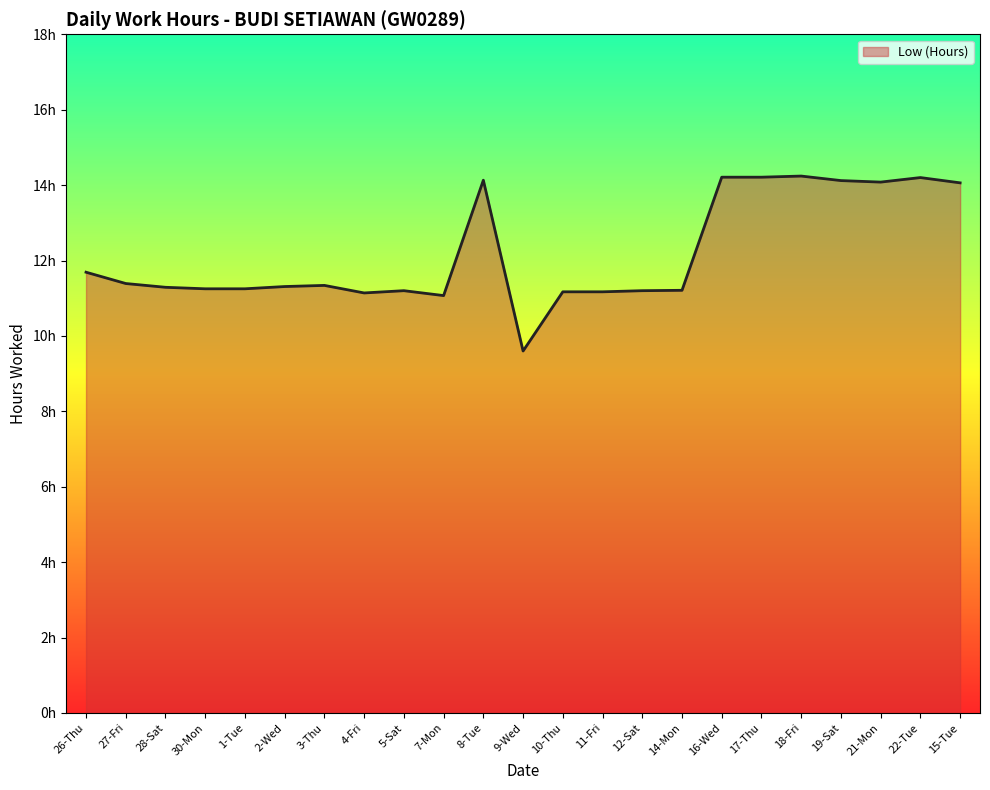

Does the chart display data point markers on the line(s)?

No